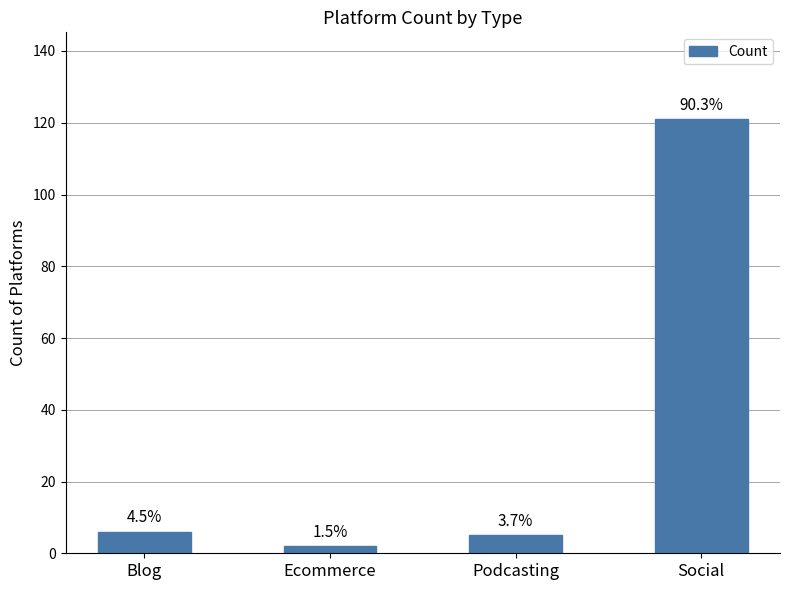

What is the value of the 2nd bar from the left?

2